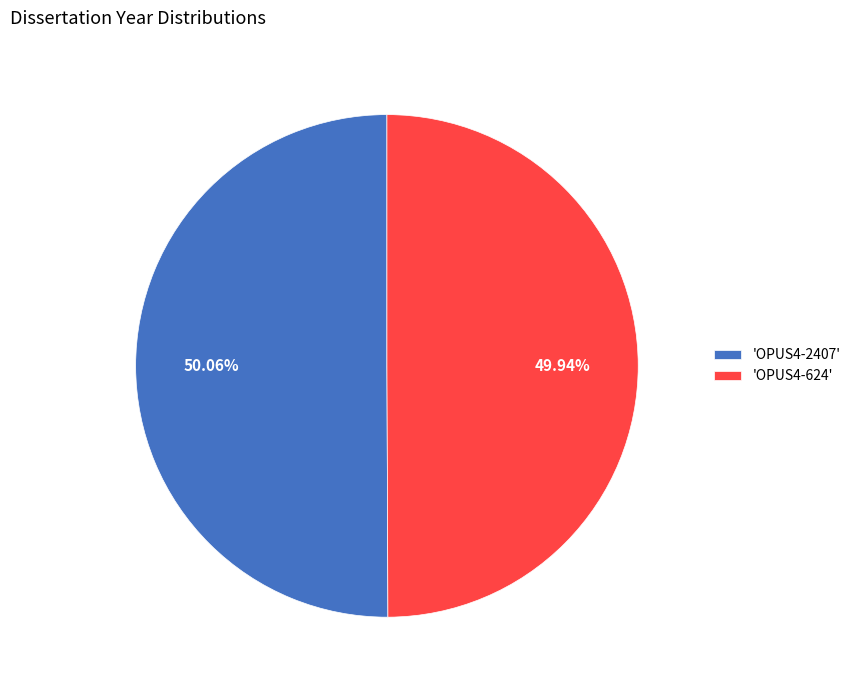

Do 'OPUS4-624' and 'OPUS4-2407' together represent more than half of the pie?

Yes